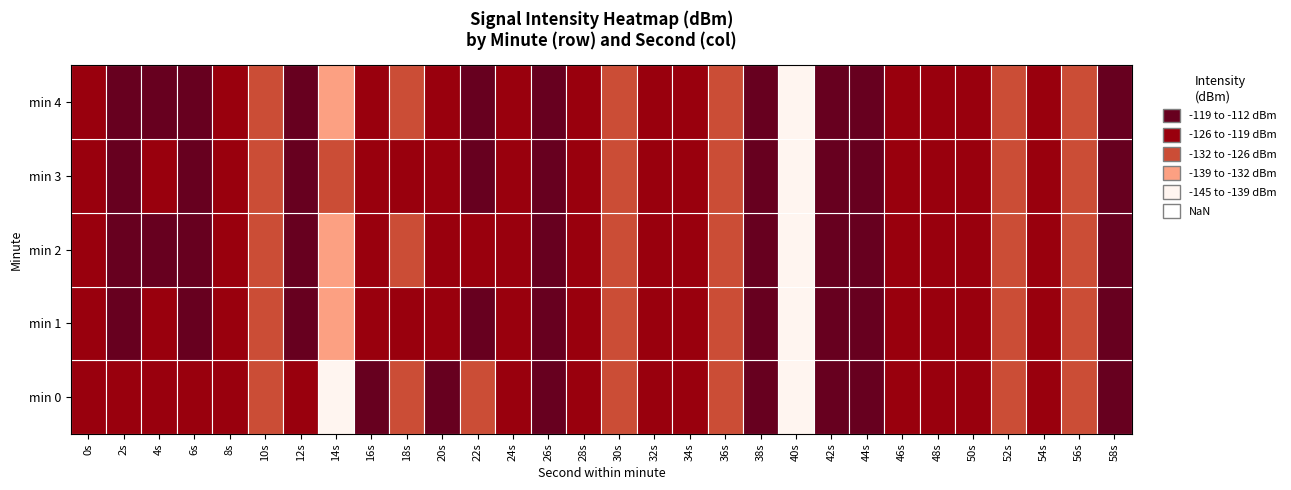

Reading left to right, transcribe all the data shown in this chart.

0: 0=-123.8	2=-124.5	4=-120.3	6=-125.3	8=-120.8	10=-127.1	12=-123.3	14=-141.4	16=-116.3	18=-127.0	20=-118.1	22=-129.8	24=-123.4	26=-118.4	28=-121.7	30=-127.7	32=-125.6	34=-122.0	36=-129.2	38=-117.0	40=-141.5	42=-117.4	44=-116.9	46=-123.3	48=-121.4	50=-121.7	52=-128.6	54=-120.4	56=-128.3	58=-117.7
1: 0=-122.8	2=-112.2	4=-119.5	6=-116.4	8=-124.7	10=-127.6	12=-116.9	14=-133.0	16=-124.9	18=-125.6	20=-122.0	22=-119.0	24=-121.0	26=-118.0	28=-123.0	30=-126.0	32=-124.0	34=-120.0	36=-128.0	38=-117.0	40=-140.0	42=-118.0	44=-116.0	46=-124.0	48=-122.0	50=-120.0	52=-129.0	54=-121.0	56=-127.0	58=-118.0
2: 0=-121.0	2=-115.0	4=-118.0	6=-117.0	8=-125.0	10=-128.0	12=-117.0	14=-133.0	16=-125.0	18=-126.0	20=-123.0	22=-120.0	24=-122.0	26=-119.0	28=-124.0	30=-127.0	32=-125.0	34=-121.0	36=-129.0	38=-116.0	40=-141.0	42=-118.0	44=-117.0	46=-123.0	48=-122.0	50=-121.0	52=-128.0	54=-120.0	56=-128.0	58=-117.0
3: 0=-122.0	2=-113.0	4=-120.0	6=-116.0	8=-124.0	10=-127.0	12=-116.0	14=-132.0	16=-124.0	18=-125.0	20=-121.0	22=-118.0	24=-121.0	26=-118.0	28=-122.0	30=-126.0	32=-124.0	34=-121.0	36=-128.0	38=-117.0	40=-141.0	42=-117.0	44=-116.0	46=-123.0	48=-121.0	50=-121.0	52=-128.0	54=-121.0	56=-128.0	58=-118.0
4: 0=-123.0	2=-114.0	4=-119.0	6=-117.0	8=-125.0	10=-128.0	12=-117.0	14=-133.0	16=-125.0	18=-126.0	20=-122.0	22=-119.0	24=-122.0	26=-119.0	28=-123.0	30=-127.0	32=-125.0	34=-122.0	36=-129.0	38=-117.0	40=-141.0	42=-118.0	44=-117.0	46=-124.0	48=-122.0	50=-122.0	52=-129.0	54=-121.0	56=-129.0	58=-118.0